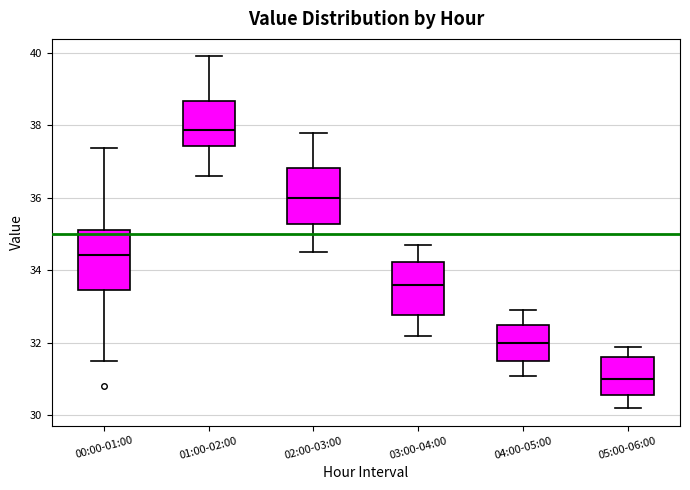

Reading left to right, read every box against the y-axis: the position of its median line, the range the box covers, and the ends of its whiskers. The values are not printed on the chart, so give them approximately, as read against the axis.

00:00-01:00: median 34.4, box 33.4 to 35.2, whiskers 31.6 to 37.4
01:00-02:00: median 37.8, box 37.4 to 38.6, whiskers 36.6 to 40.0
02:00-03:00: median 36.0, box 35.2 to 36.8, whiskers 34.6 to 37.8
03:00-04:00: median 33.6, box 32.8 to 34.2, whiskers 32.2 to 34.8
04:00-05:00: median 32.0, box 31.6 to 32.6, whiskers 31.2 to 33.0
05:00-06:00: median 31.0, box 30.6 to 31.6, whiskers 30.2 to 32.0